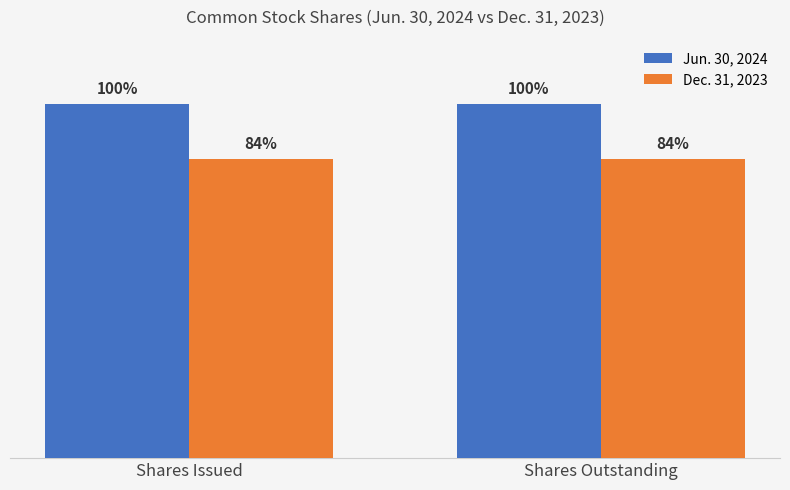

Are the bars grouped side by side (vs. stacked)?

Yes